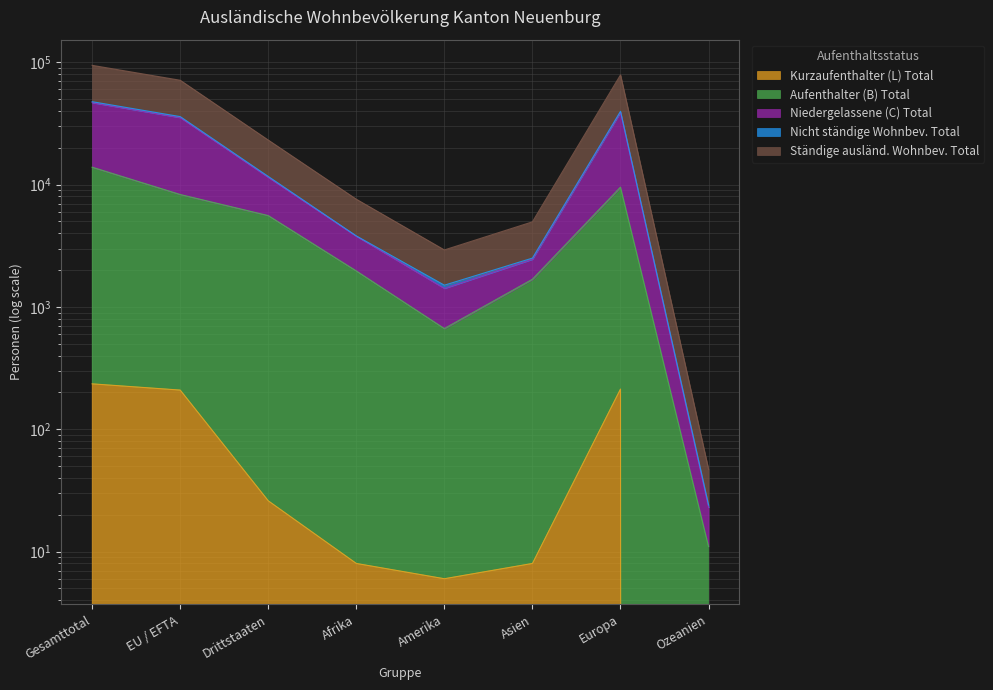

How many data points does each series have?

8